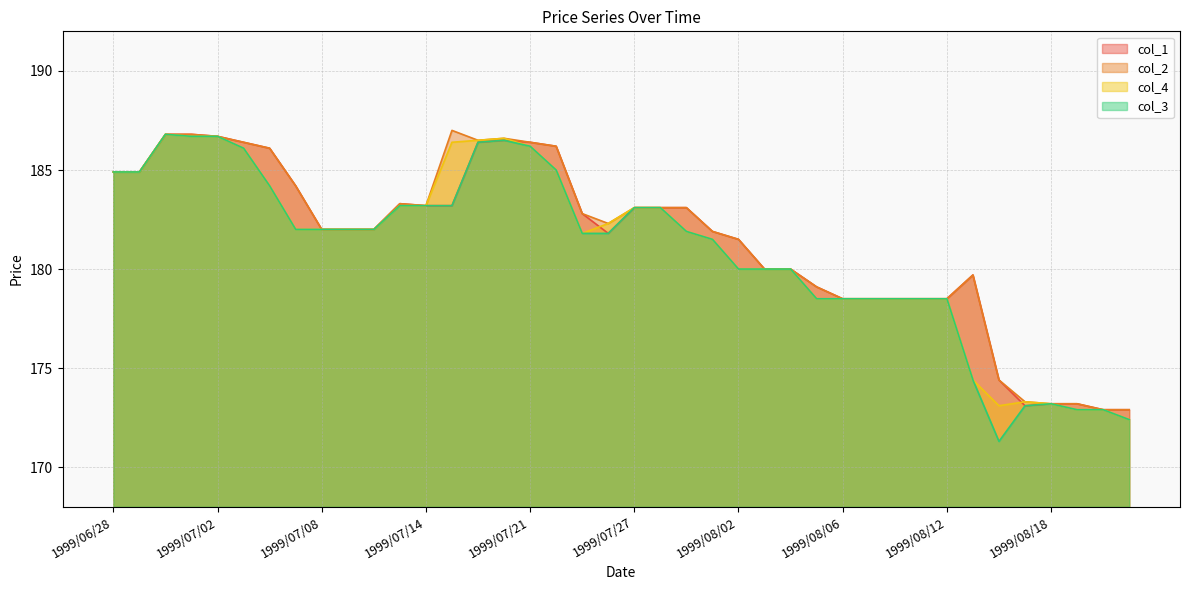

The col_3 series shows 117.9 at 1999/07/01. True or false?

False